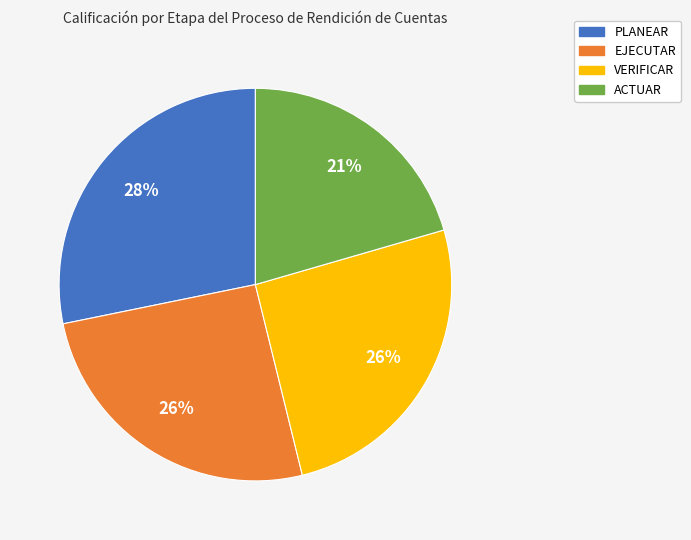

True or false: EJECUTAR accounts for 26% of the total.

True